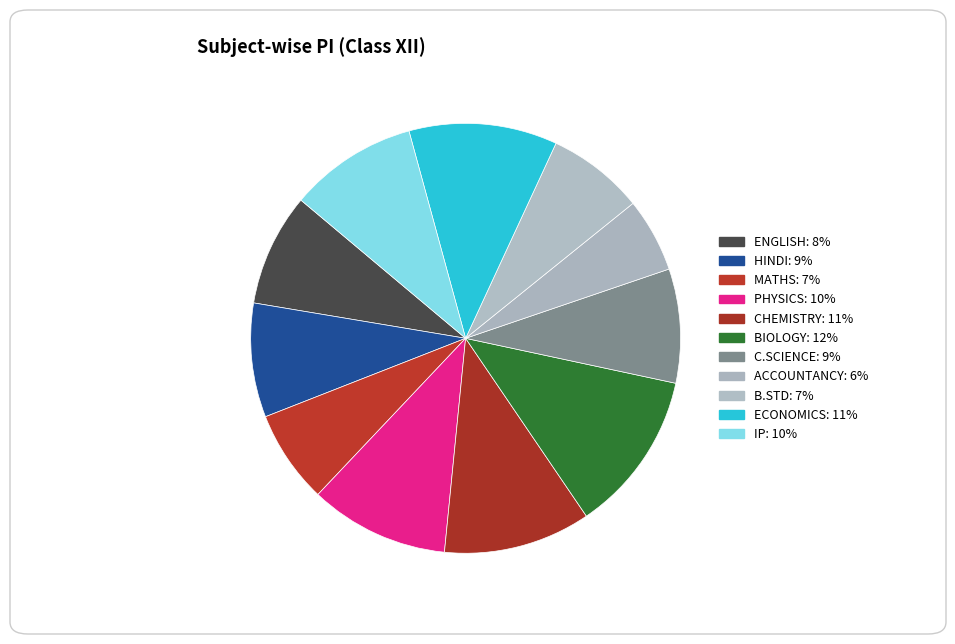

To the nearest percent, what is the difference between the B.STD and C.SCIENCE slice percentages?

1%